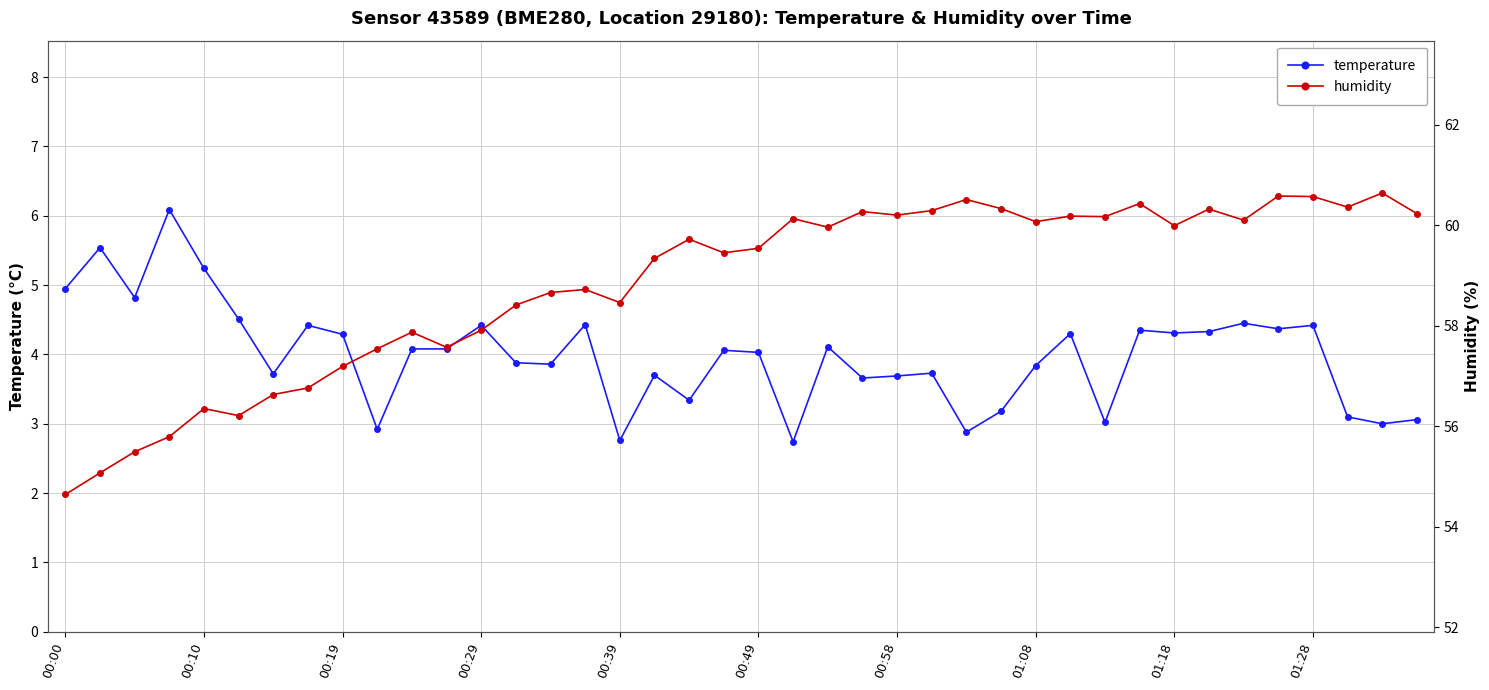

Reading right to left, what are all the values shown in this chart?

temperature: 3.1	3.0	3.1	4.4	4.4	4.5	4.3	4.3	4.3	3.0	4.3	3.8	3.2	2.9	3.7	3.7	3.7	4.1	2.7	4.0	4.1	3.3	3.7	2.8	4.4	3.9	3.9	4.4	4.1	4.1	2.9	4.3	4.4	3.7	4.5	5.2	6.1	4.8	5.5	5.0
humidity: 60.2	60.6	60.4	60.6	60.6	60.1	60.3	60.0	60.4	60.2	60.2	60.1	60.3	60.5	60.3	60.2	60.3	60.0	60.1	59.5	59.5	59.7	59.3	58.5	58.7	58.7	58.4	57.9	57.6	57.9	57.5	57.2	56.8	56.6	56.2	56.4	55.8	55.5	55.1	54.6